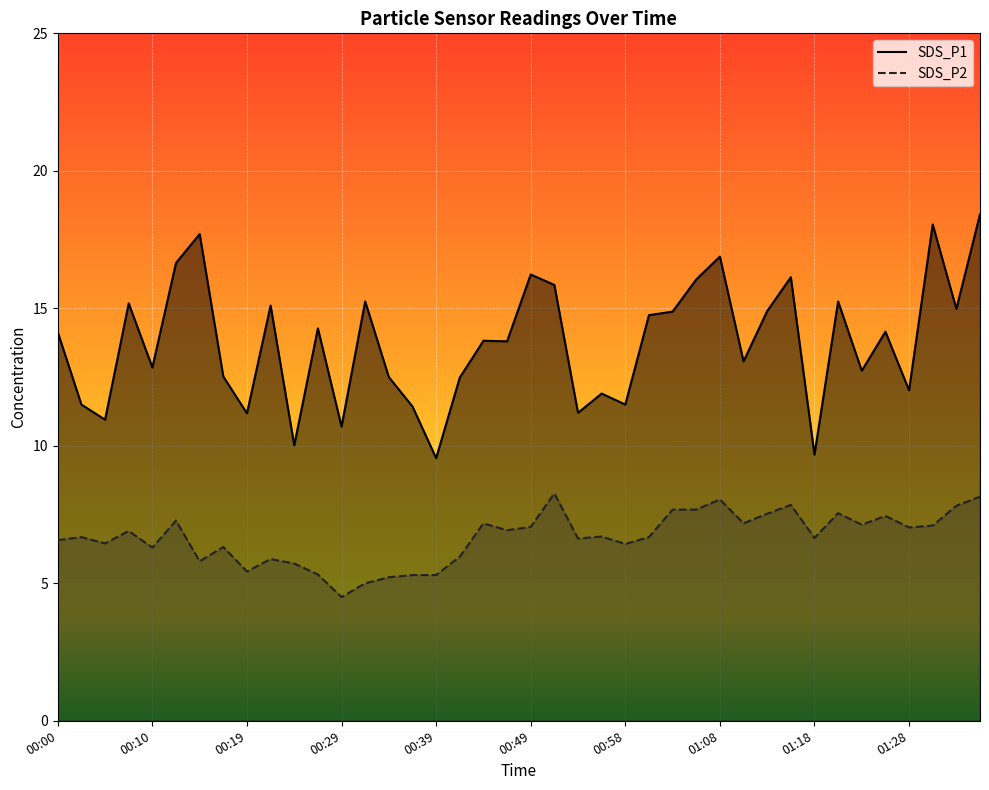

Does the chart display data point markers on the line(s)?

No